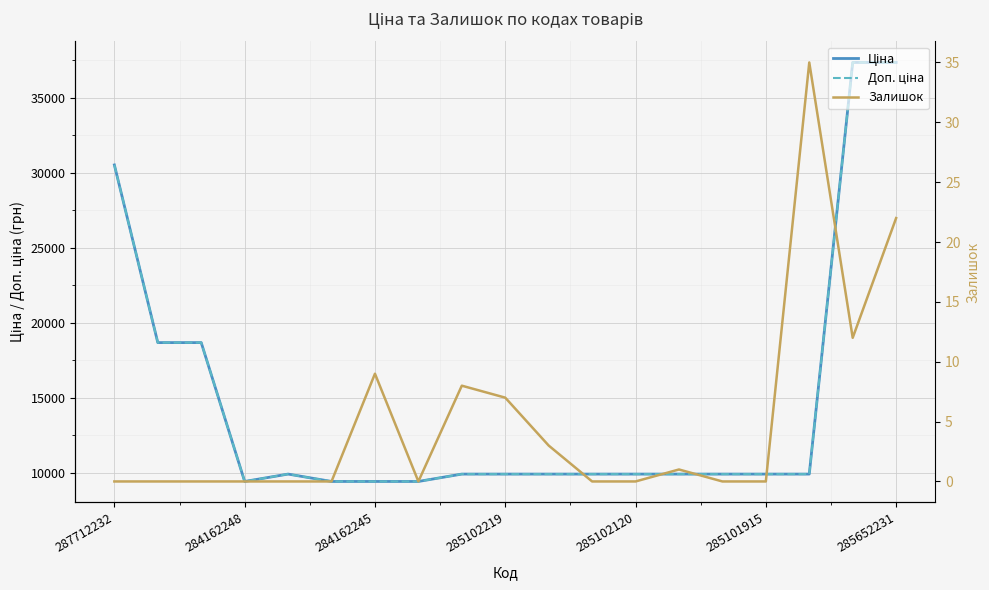

Reading right to left, list all the values displayed in this chart.

Ціна: 37343.0	37343.0	9908.5	9908.5	9908.5	9908.5	9908.5	9908.5	9908.5	9908.5	9908.5	9416.9	9416.9	9416.9	9908.5	9416.9	18671.5	18671.5	30512.3
Доп. ціна: 37343.0	37343.0	9908.5	9908.5	9908.5	9908.5	9908.5	9908.5	9908.5	9908.5	9908.5	9416.9	9416.9	9416.9	9908.5	9416.9	18671.5	18671.5	30512.3
Залишок: 22.0	12.0	35.0	0.0	0.0	1.0	0.0	0.0	3.0	7.0	8.0	0.0	9.0	0.0	0.0	0.0	0.0	0.0	0.0